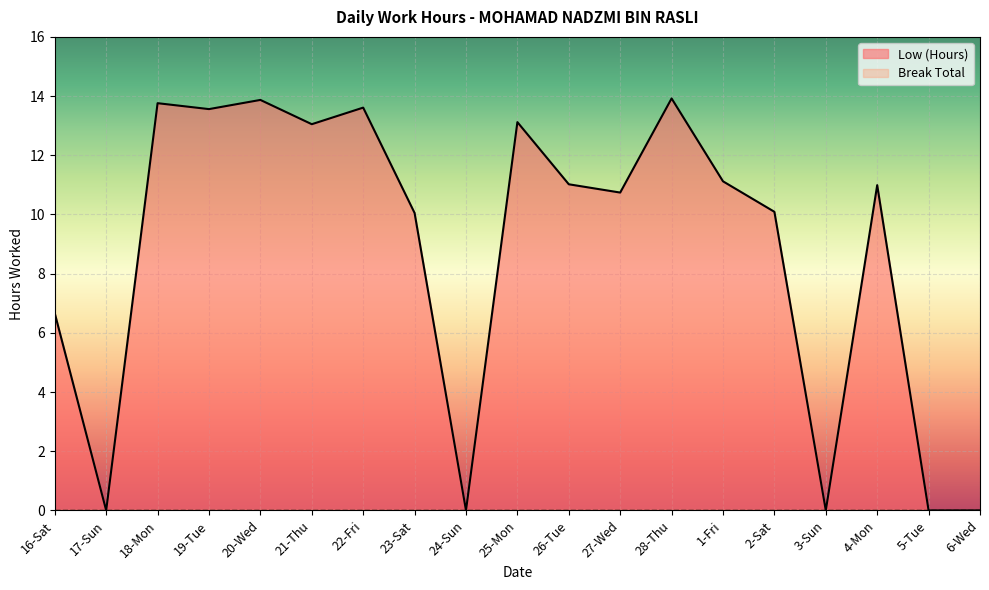

What position from the left is 24-Sun?

9